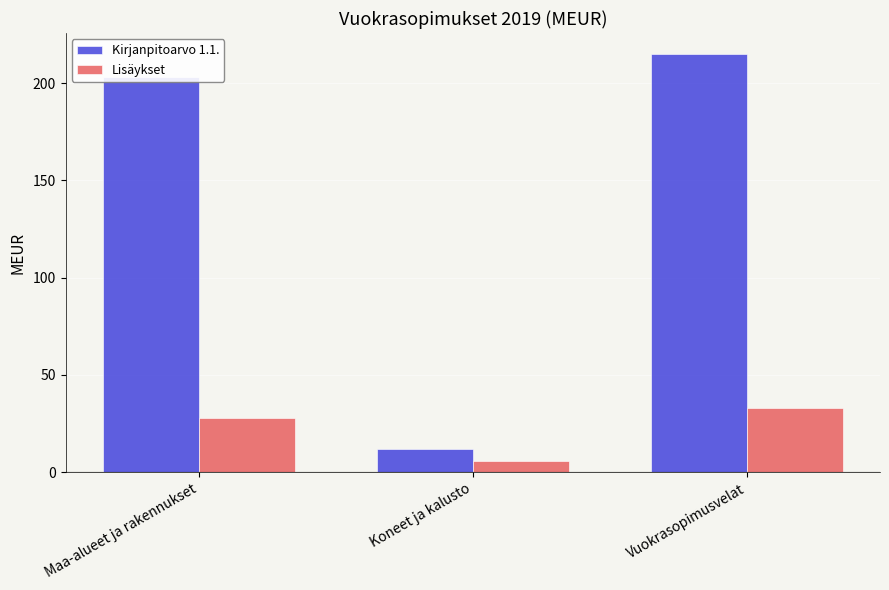

What is the difference between the maximum and minimum values in the Lisäykset series?

27